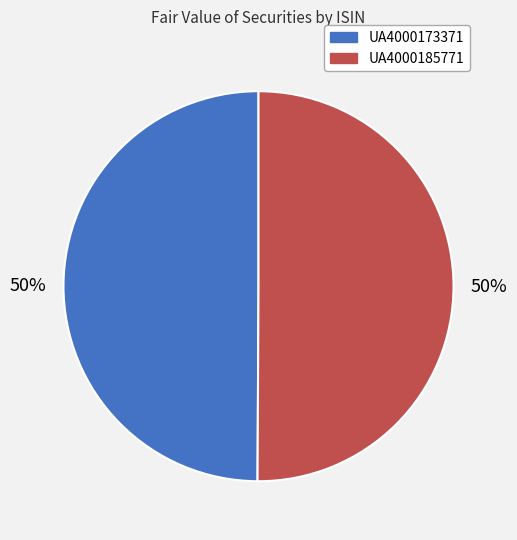

To the nearest percent, what percentage of the pie is UA4000173371?

50%